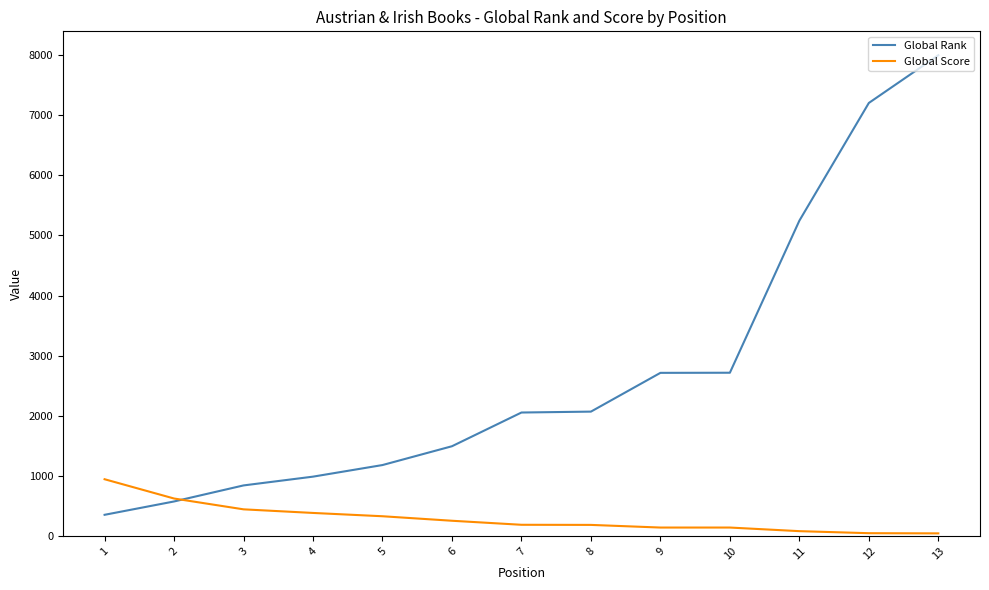

What is the maximum value for Global Score?

943